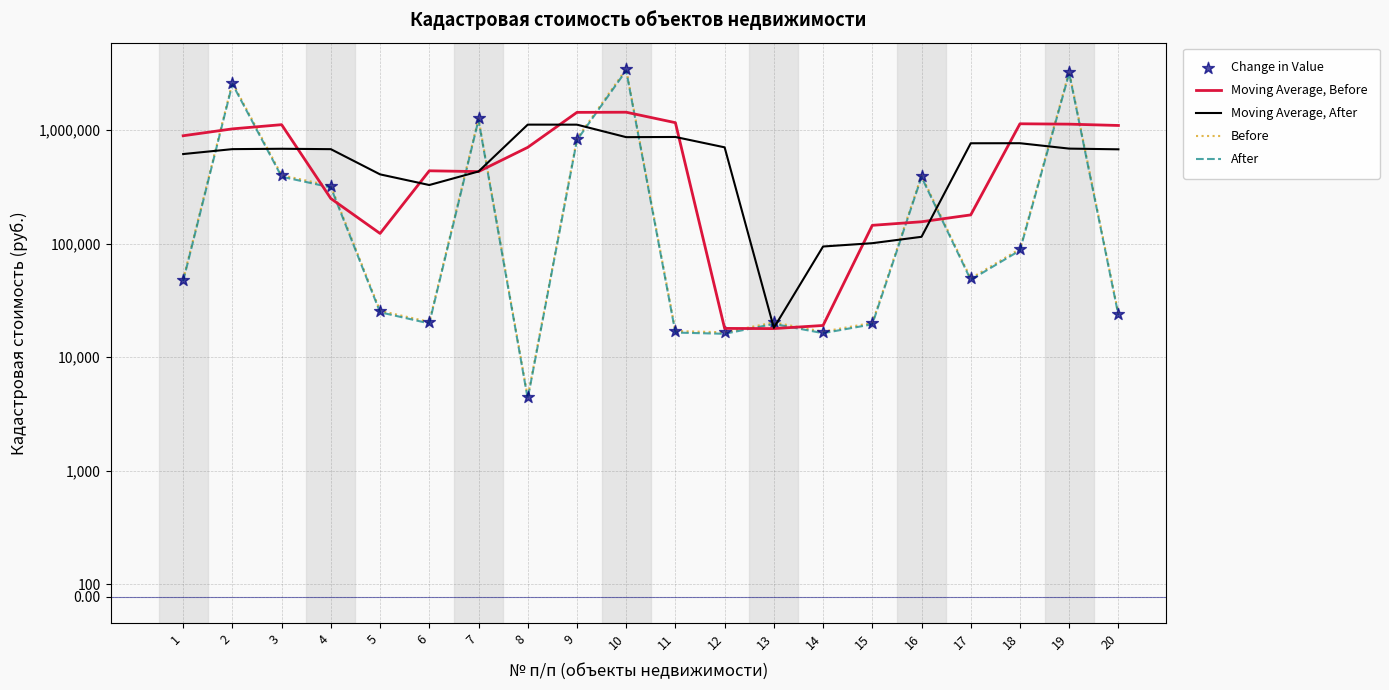

Which series contains the highest Y value?

Before